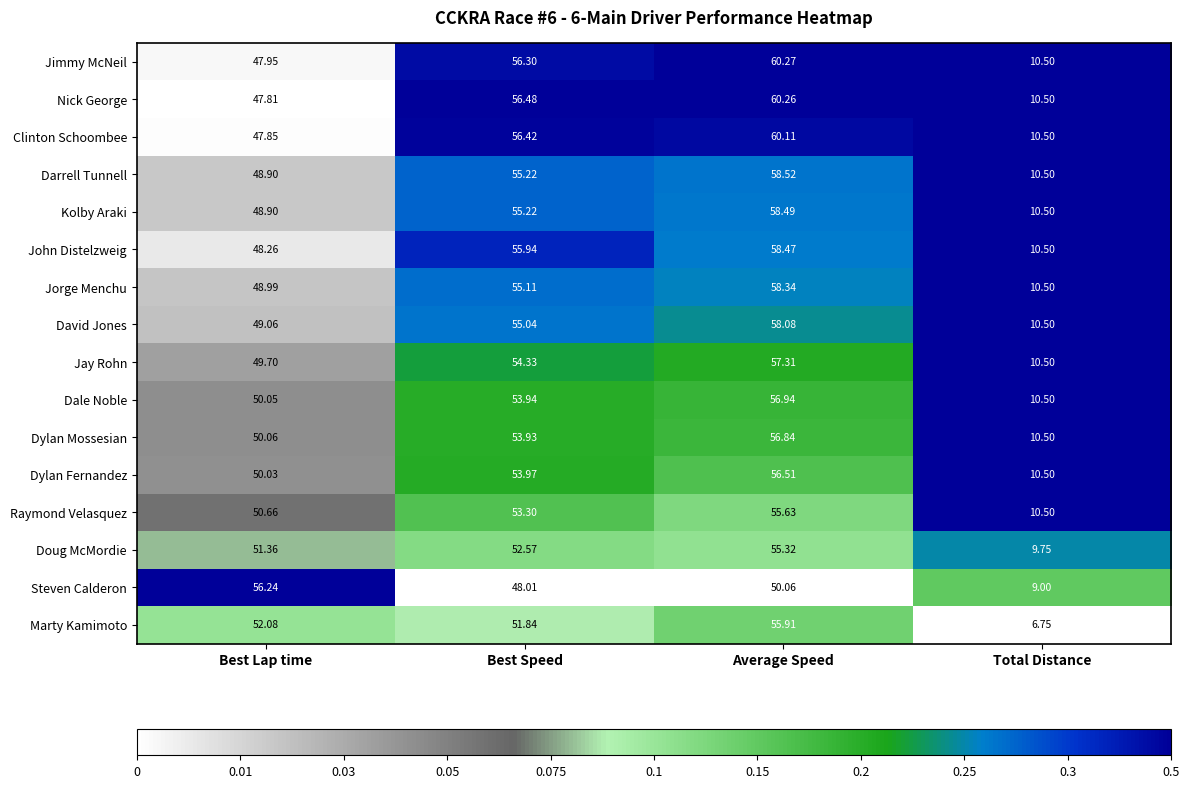

Between Best Speed and Total Distance, which series saw the biggest shift?

Nick George